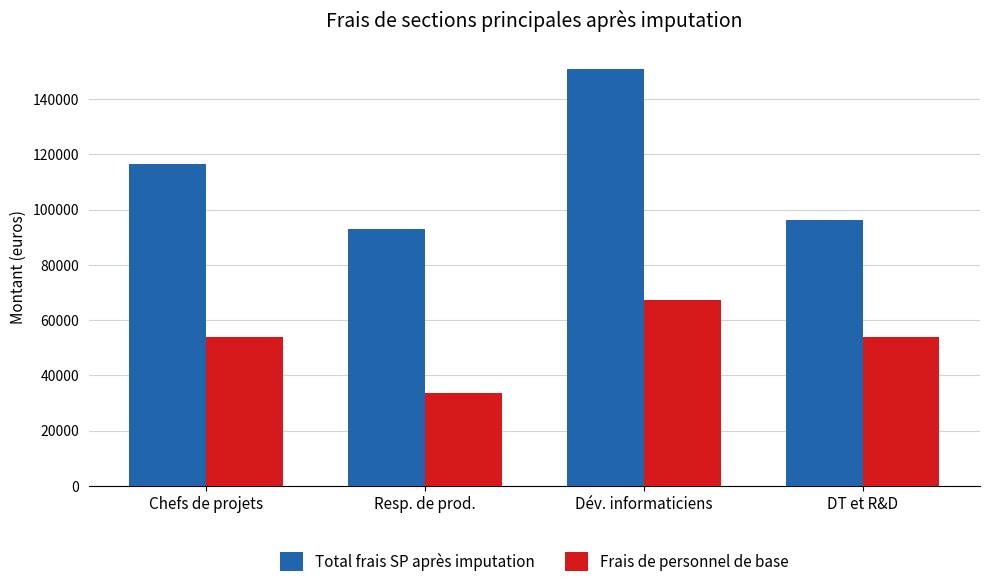

The Total frais SP après imputation series shows 93081.5 at Resp. de prod.. True or false?

True